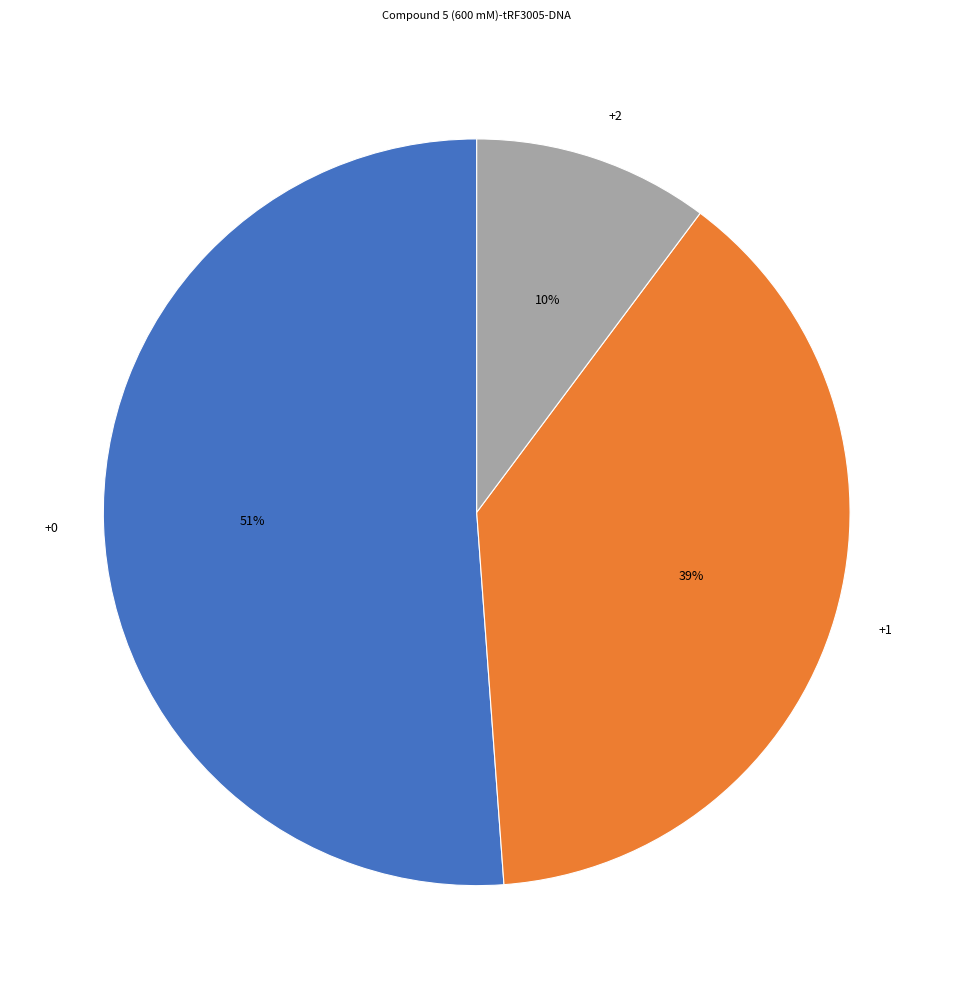

True or false: +0 accounts for 51% of the total.

True